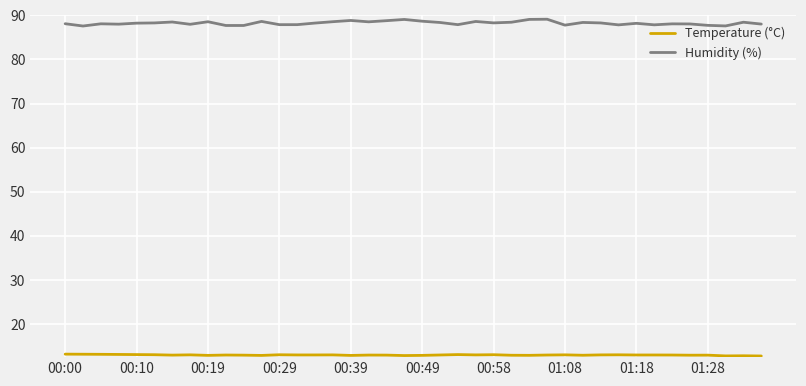

Which series has the largest total across all categories?

Humidity (%)